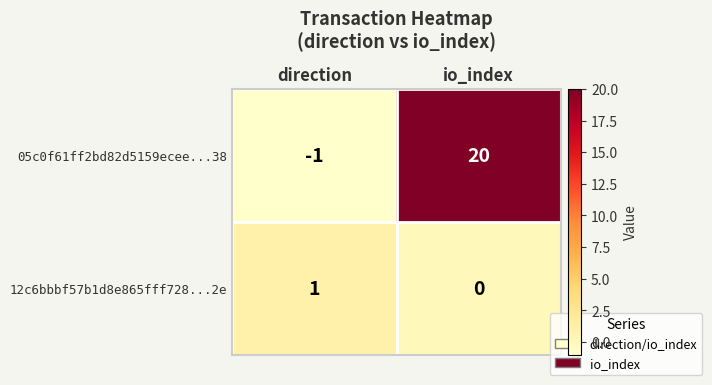

Reading left to right, list all the values displayed in this chart.

05c0f61ff2bd82d5159ecee...38: -1	20
12c6bbbf57b1d8e865fff728...2e: 1	0